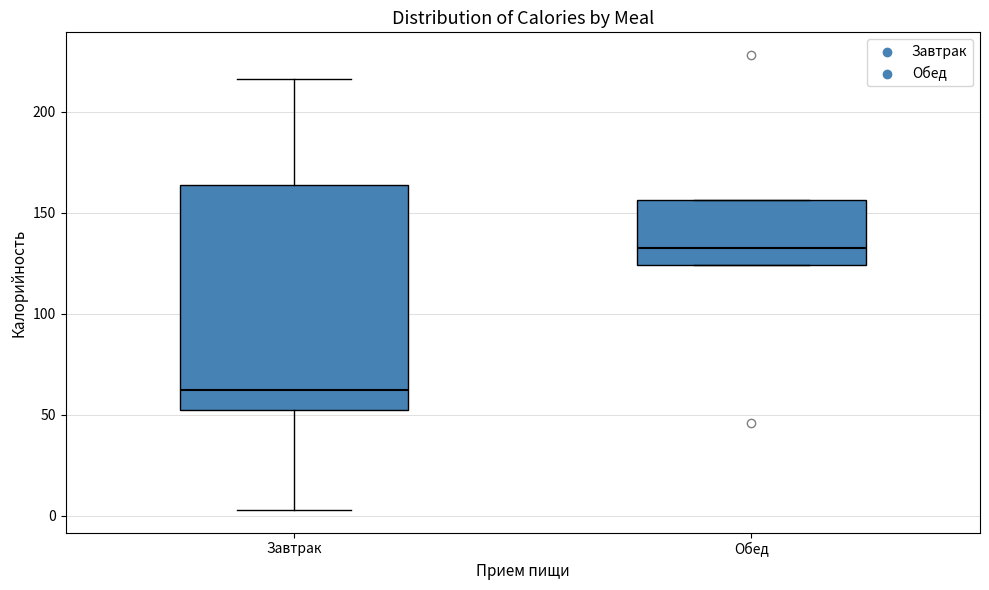

Reading left to right, read every box against the y-axis: the position of its median line, the range the box covers, and the ends of its whiskers. The values are not printed on the chart, so give them approximately, as read against the axis.

Завтрак: median 60, box 50 to 165, whiskers 5 to 215
Обед: median 135, box 125 to 155, whiskers 125 to 155